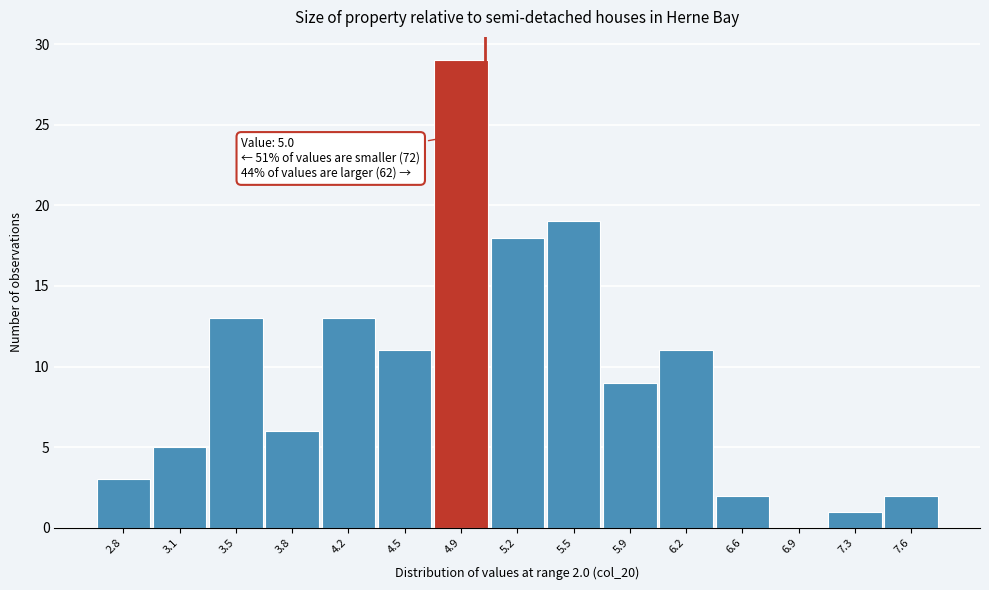

Over which range of the x-axis is the bar tallest?

4.70 to 5.05